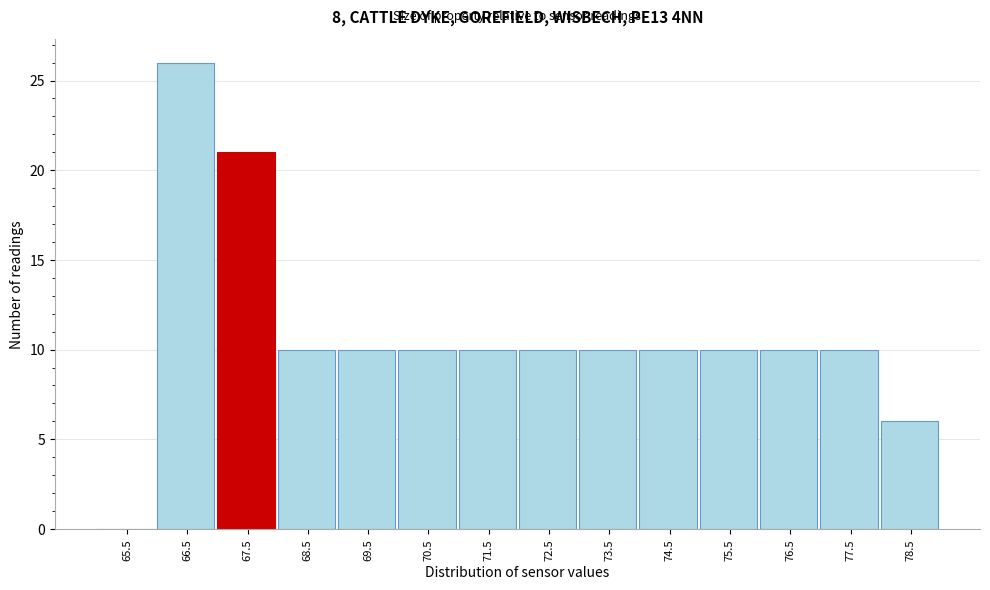

Reading left to right, extract all data points from this chart.

65.5=0	66.5=26	67.5=21	68.5=10	69.5=10	70.5=10	71.5=10	72.5=10	73.5=10	74.5=10	75.5=10	76.5=10	77.5=10	78.5=6